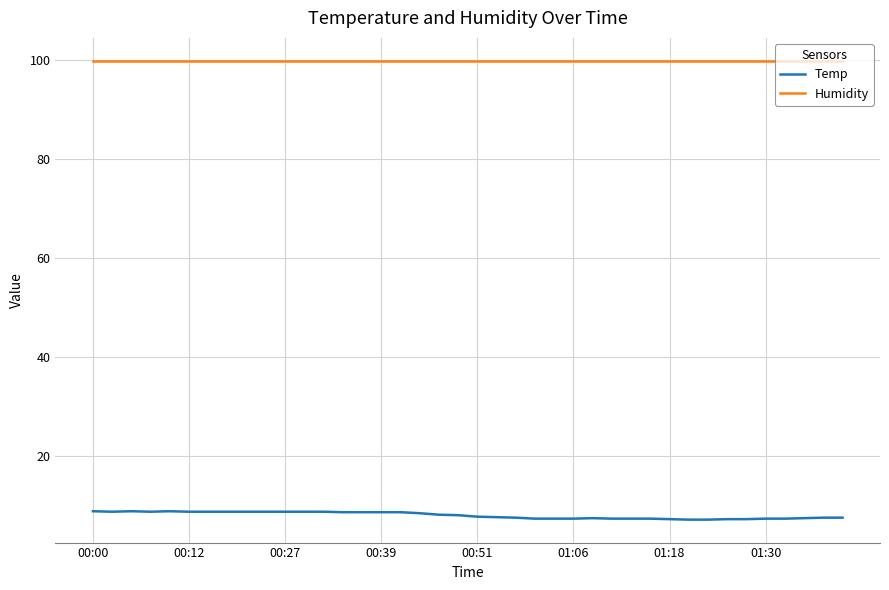

Which series has the largest range (max minus min)?

Temp